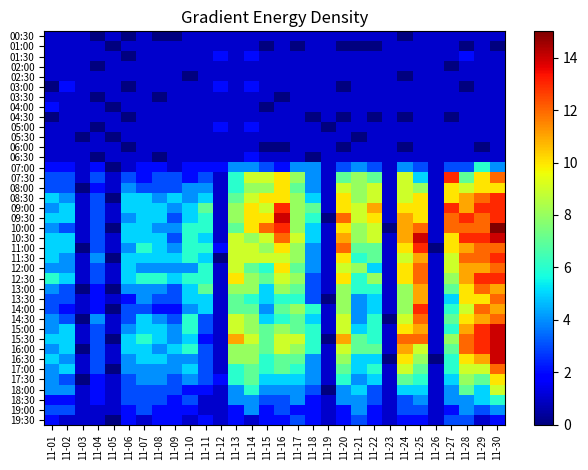

What is the greatest value displayed?

15